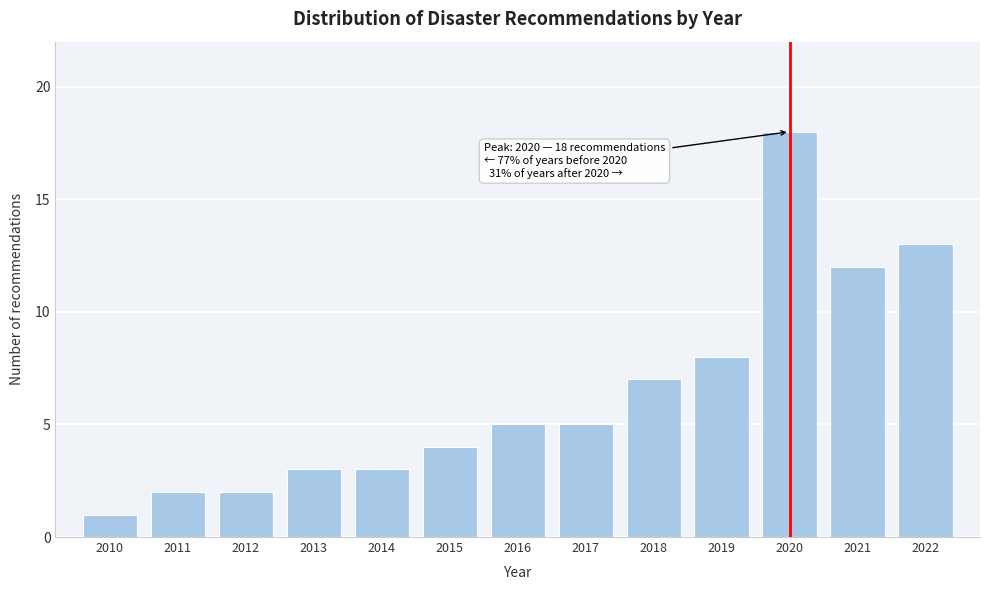

Reading left to right, transcribe all the data shown in this chart.

1	2	2	3	3	4	5	5	7	8	18	12	13